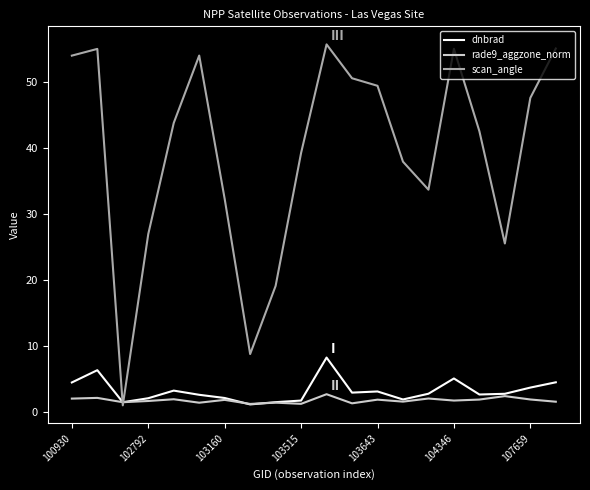

What is the maximum value shown in the chart?

55.7